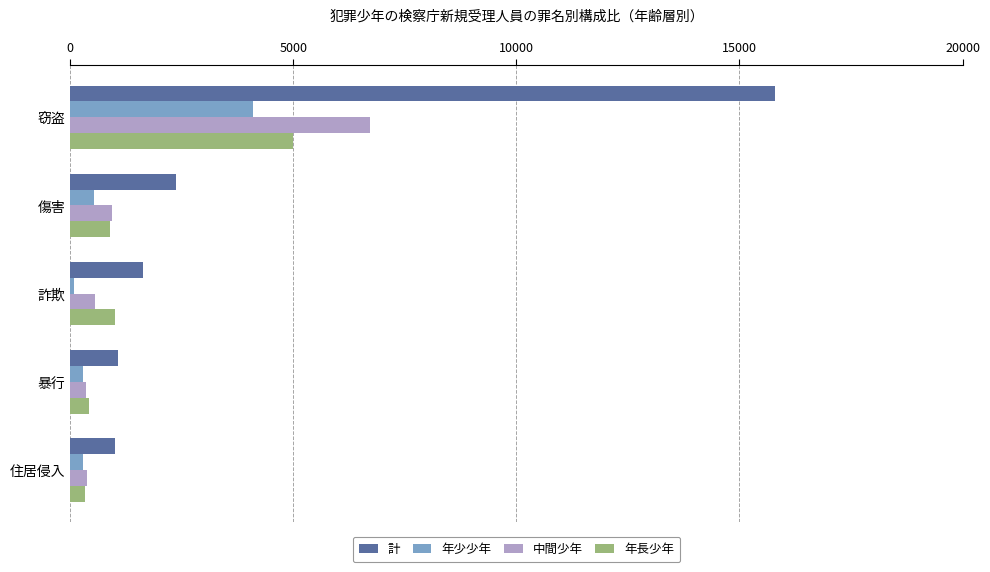

Count the number of categories in the chart.

5